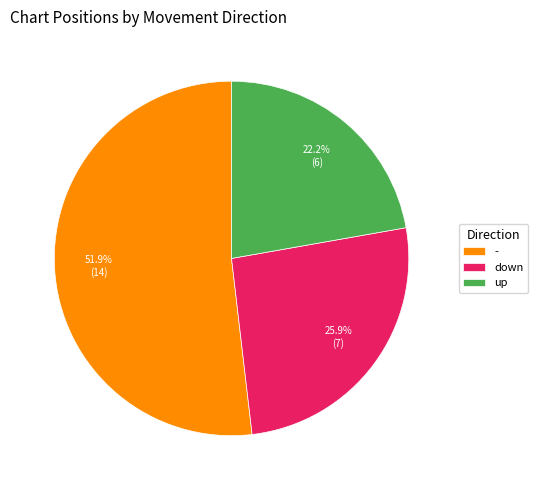

Is up the majority of the pie?

No